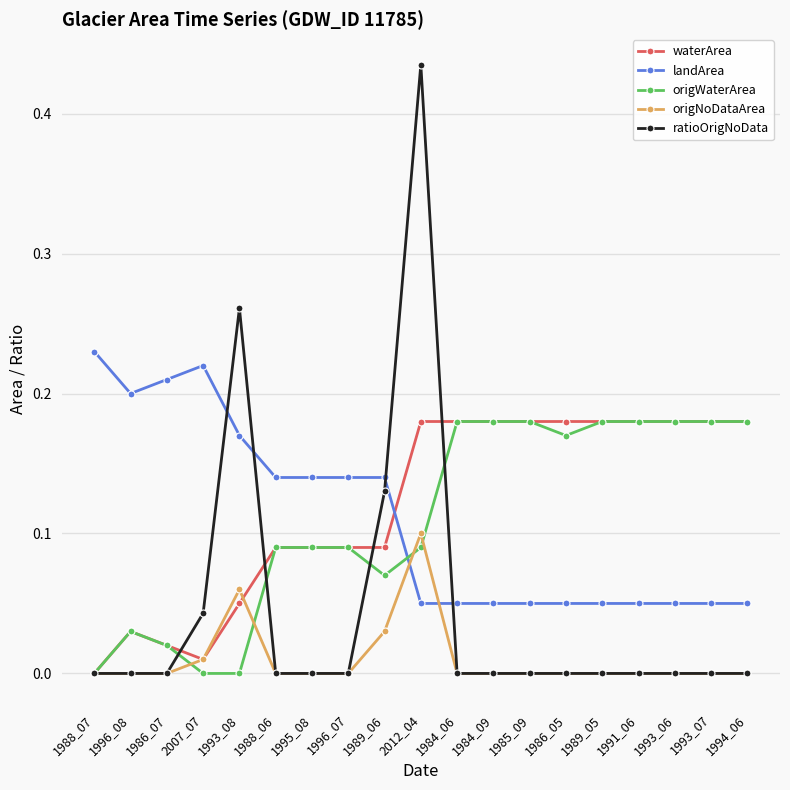

The waterArea series shows 0.2 at 1985_09. True or false?

True